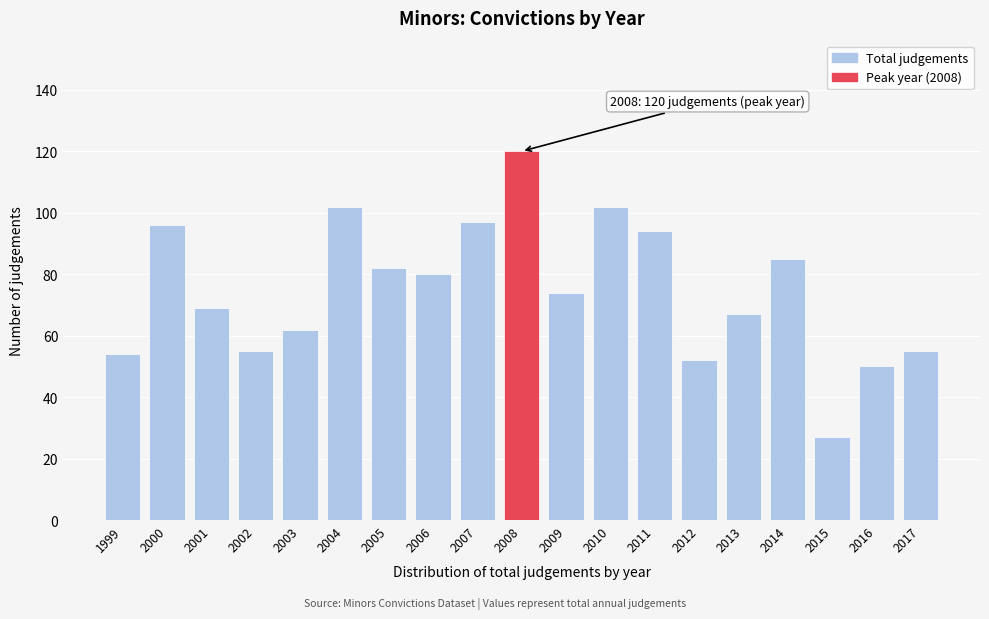

Reading right to left, list all the values displayed in this chart.

55	50	27	85	67	52	94	102	74	120	97	80	82	102	62	55	69	96	54